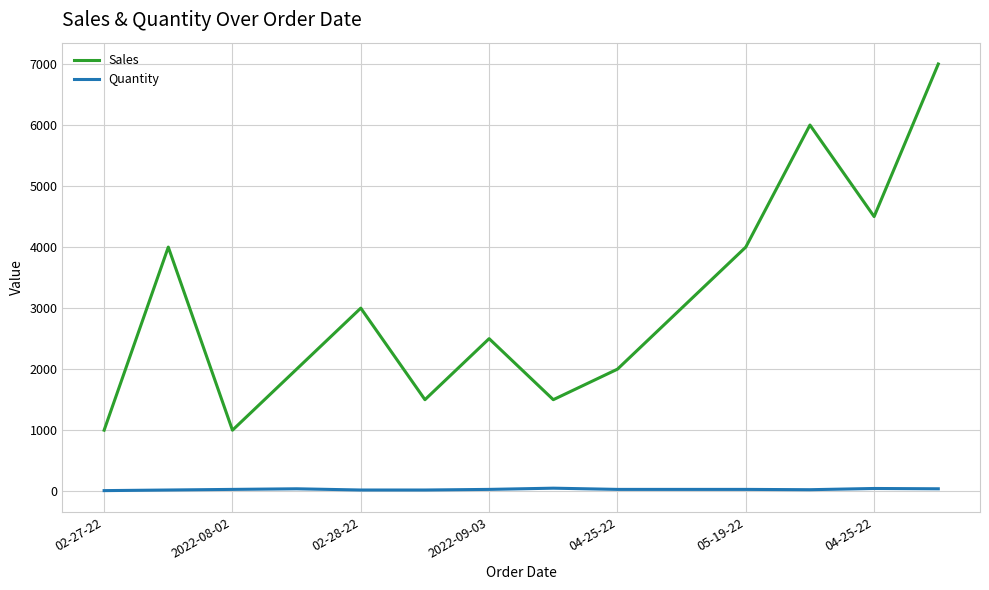

Which series has the largest range (max minus min)?

Sales